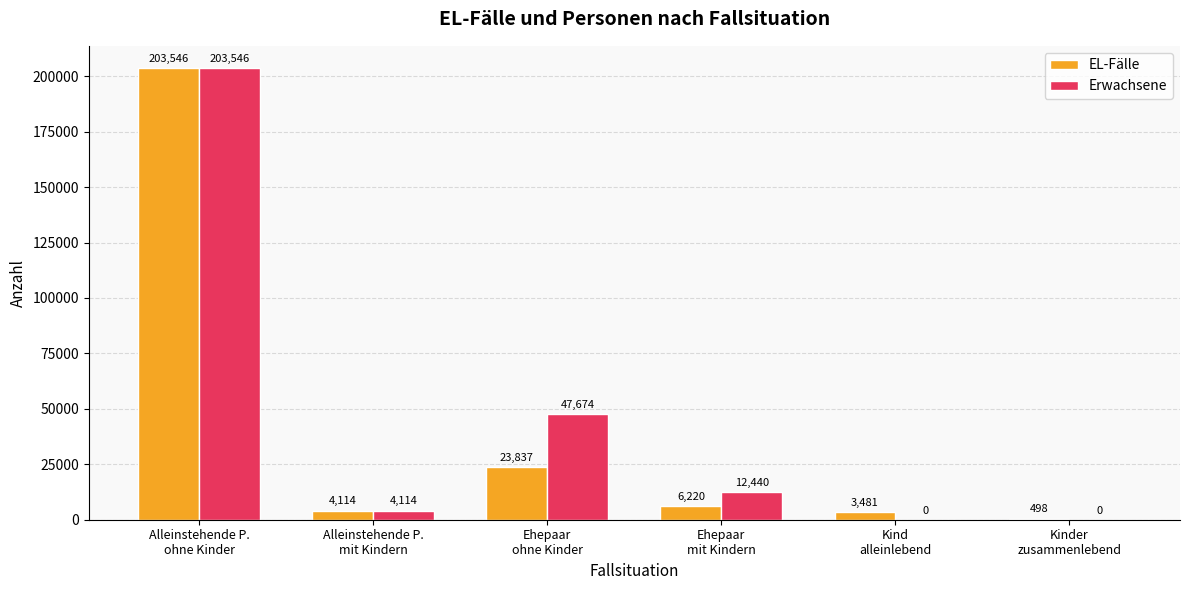

What is the total value across all series at Ehepaar
ohne Kinder?

71511